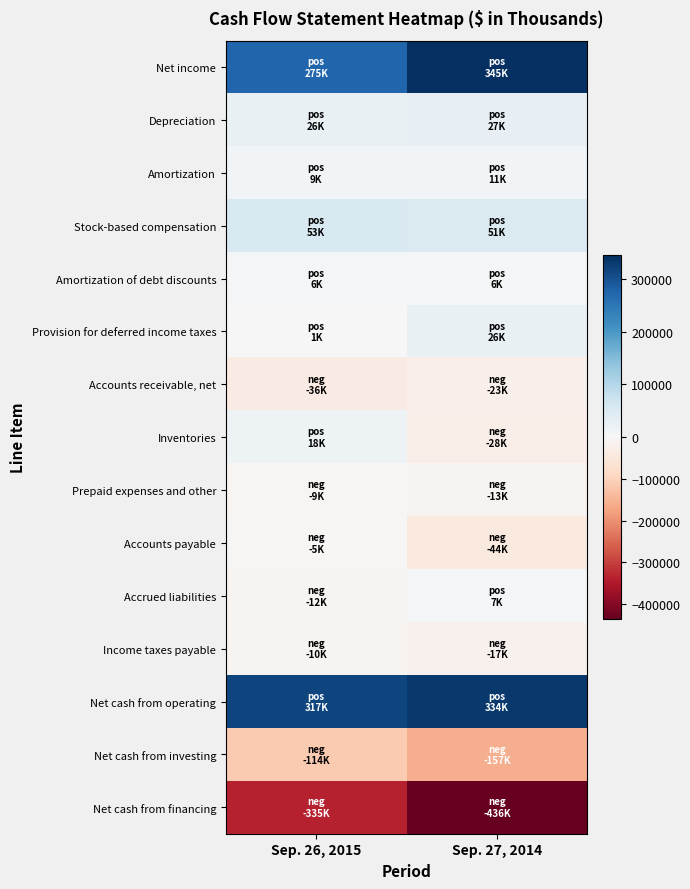

Reading left to right, list all the values displayed in this chart.

Net income: Sep. 26, 2015=275013	Sep. 27, 2014=345127
Depreciation: Sep. 26, 2015=25725	Sep. 27, 2014=27146
Amortization: Sep. 26, 2015=8708	Sep. 27, 2014=10508
Stock-based compensation: Sep. 26, 2015=53001	Sep. 27, 2014=50846
Amortization of debt discounts: Sep. 26, 2015=6019	Sep. 27, 2014=6008
Provision for deferred income taxes: Sep. 26, 2015=1129	Sep. 27, 2014=26304
Accounts receivable, net: Sep. 26, 2015=-36013	Sep. 27, 2014=-22796
Inventories: Sep. 26, 2015=18119	Sep. 27, 2014=-28409
Prepaid expenses and other: Sep. 26, 2015=-9051	Sep. 27, 2014=-13250
Accounts payable: Sep. 26, 2015=-4834	Sep. 27, 2014=-44006
Accrued liabilities: Sep. 26, 2015=-11909	Sep. 27, 2014=7066
Income taxes payable: Sep. 26, 2015=-10481	Sep. 27, 2014=-17237
Net cash from operating: Sep. 26, 2015=316883	Sep. 27, 2014=334000
Net cash from investing: Sep. 26, 2015=-113722	Sep. 27, 2014=-156892
Net cash from financing: Sep. 26, 2015=-335122	Sep. 27, 2014=-436086